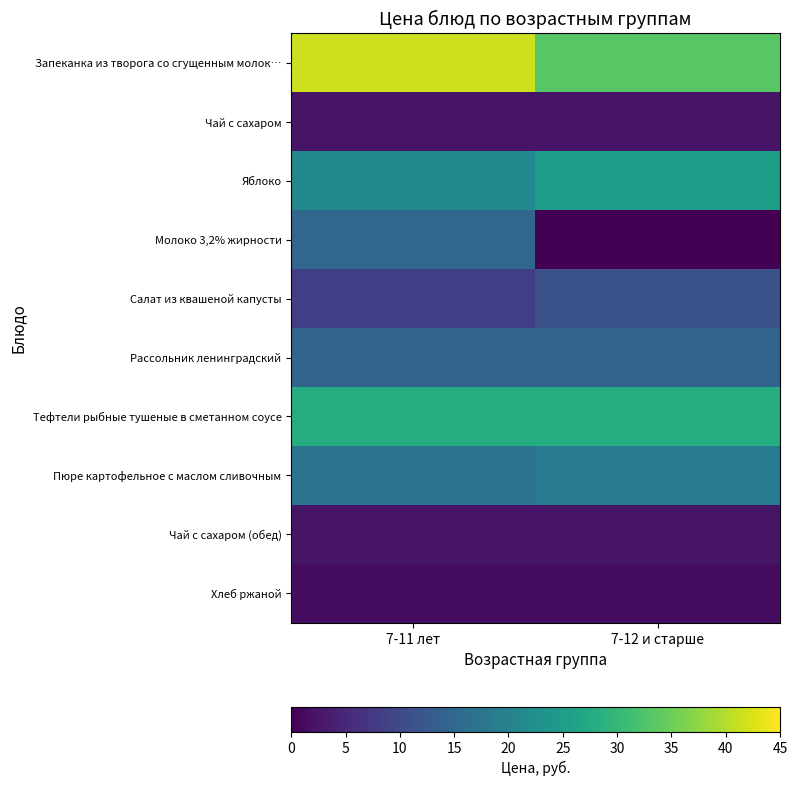

Reading left to right, extract all data points from this chart.

Запеканка из творога со сгущенным молок…: 7-11 лет=41.6	7-12 и старше=33.4
Чай с сахаром: 7-11 лет=2.5	7-12 и старше=2.5
Яблоко: 7-11 лет=21.0	7-12 и старше=25.2
Молоко 3,2% жирности: 7-11 лет=14.8	7-12 и старше=0.0
Салат из квашеной капусты: 7-11 лет=8.4	7-12 и старше=11.2
Рассольник ленинградский: 7-11 лет=14.5	7-12 и старше=14.5
Тефтели рыбные тушеные в сметанном соусе: 7-11 лет=27.9	7-12 и старше=27.9
Пюре картофельное с маслом сливочным: 7-11 лет=17.1	7-12 и старше=18.4
Чай с сахаром (обед): 7-11 лет=2.5	7-12 и старше=2.5
Хлеб ржаной: 7-11 лет=1.5	7-12 и старше=1.5